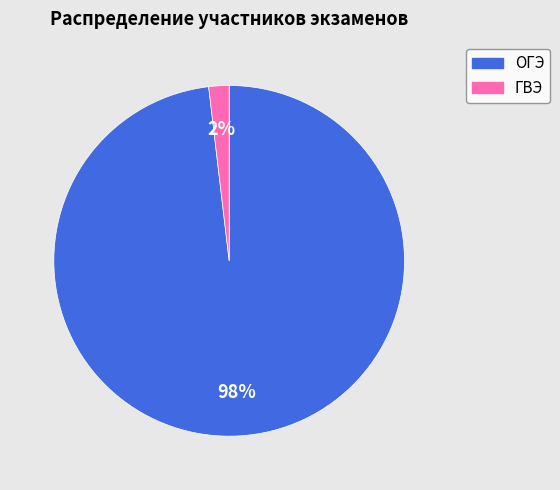

What is the largest slice in the pie chart?

ОГЭ